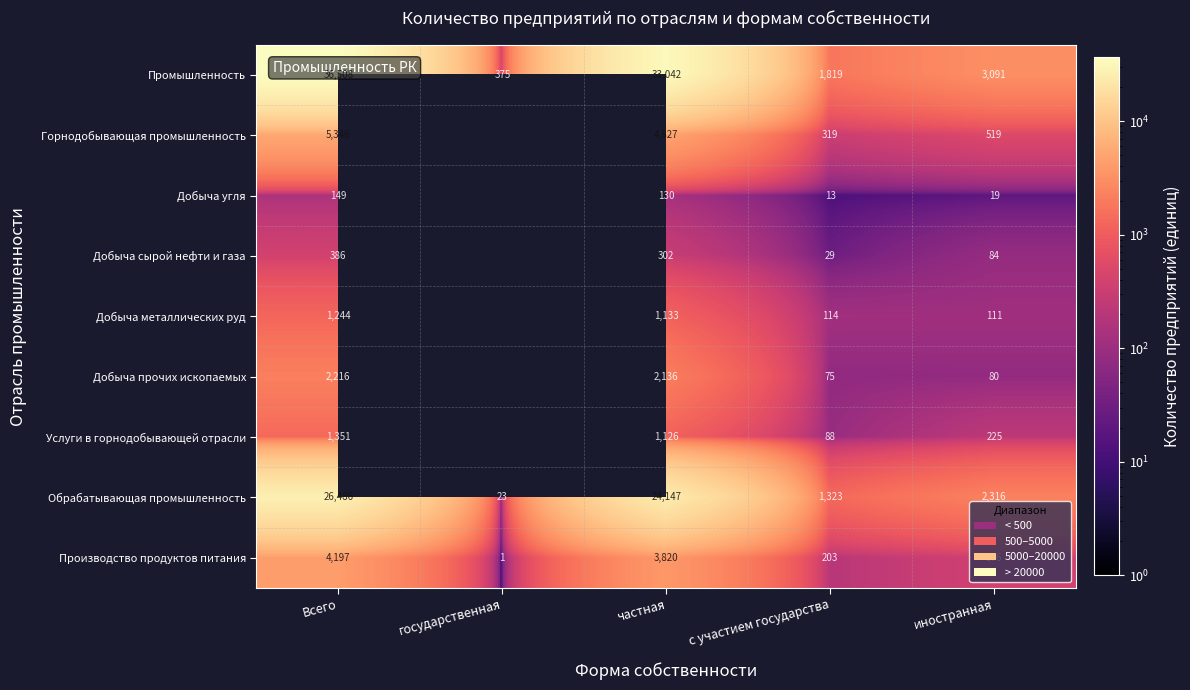

Between частная and иностранная, which series saw the biggest shift?

Промышленность